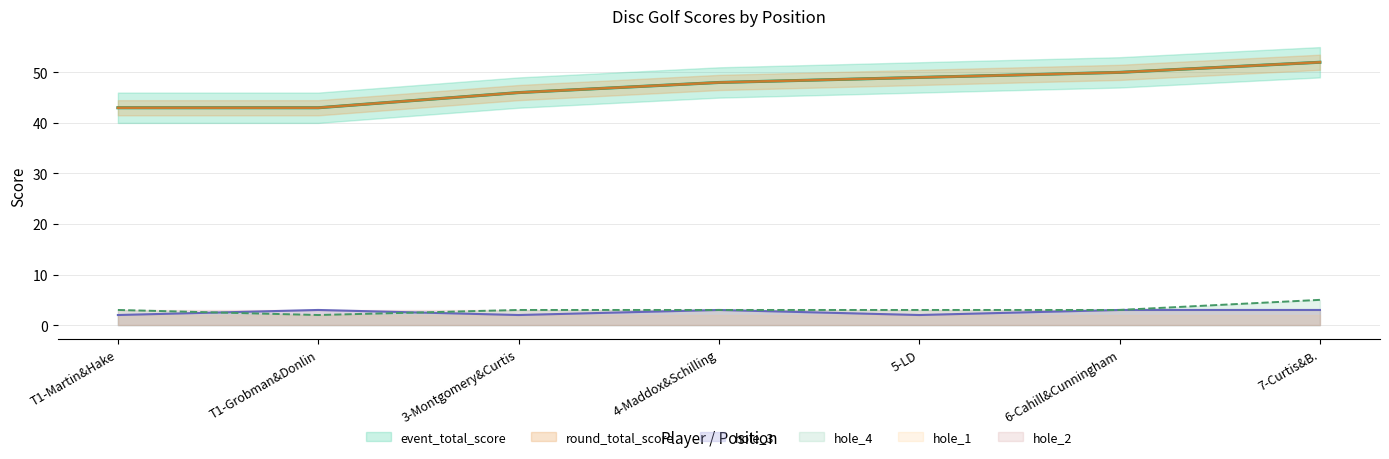

Reading right to left, list all the values displayed in this chart.

event_total_score: 52	50	49	48	46	43	43
round_total_score: 52	50	49	48	46	43	43
hole_3: 3	3	2	3	2	3	2
hole_4: 5	3	3	3	3	2	3